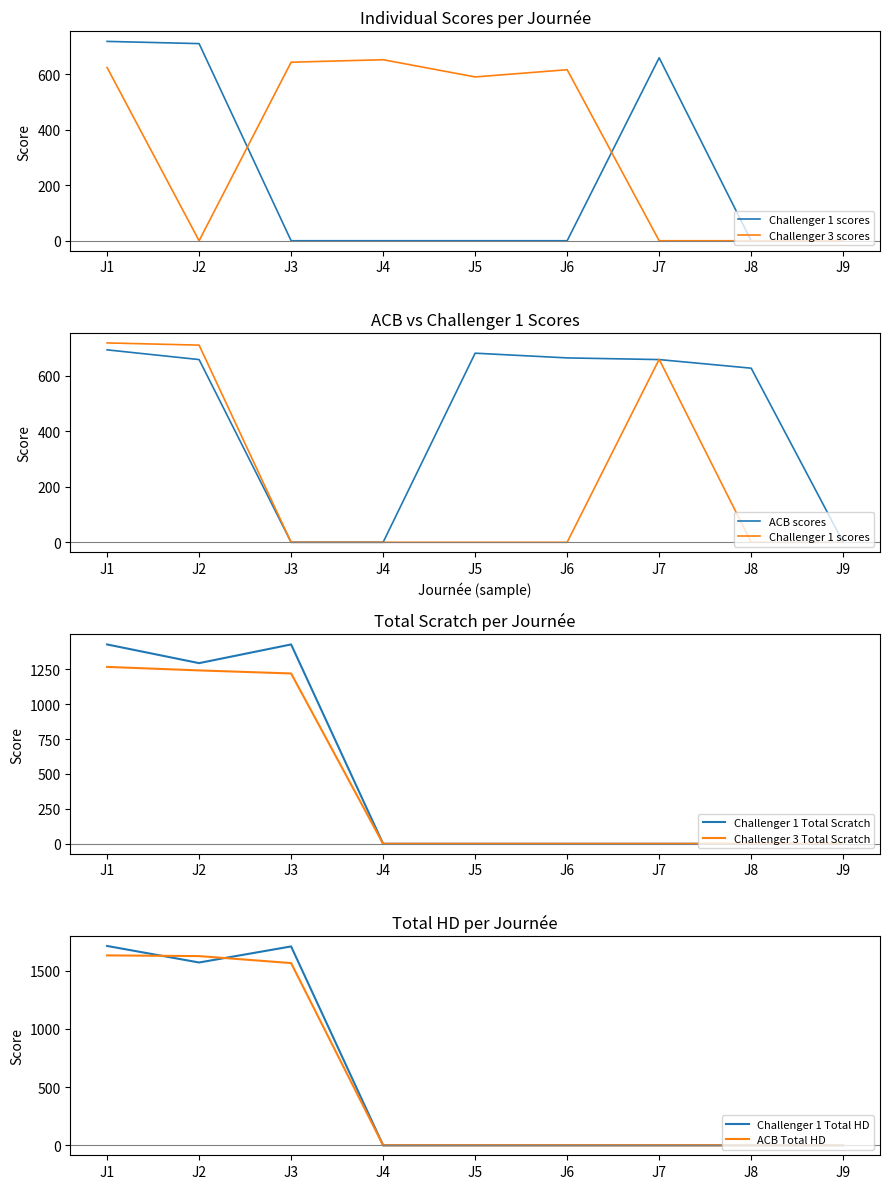

True or false: ACB and Challenger 3 intersect in this chart.

True